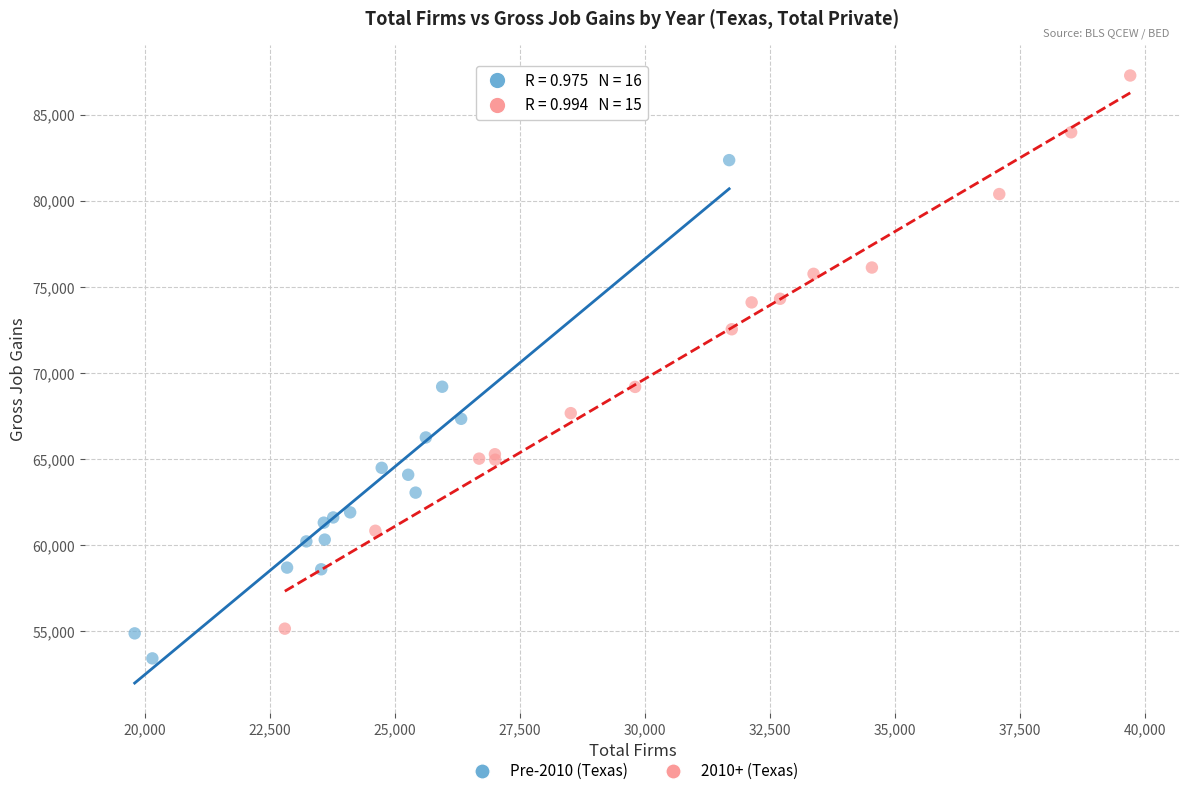

Which series contains the lowest Y value?

Pre-2010 (Texas)